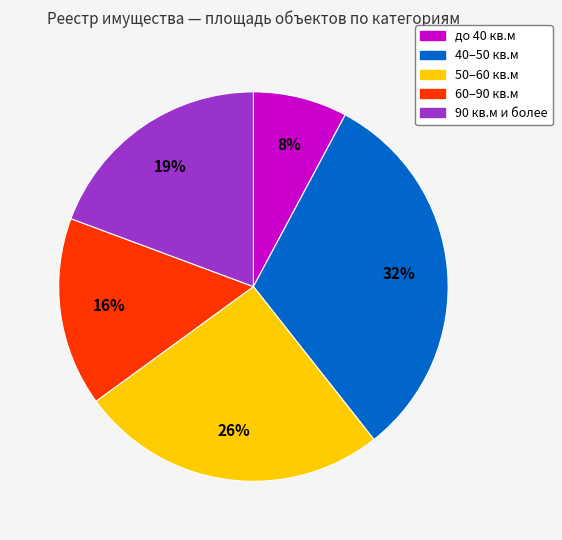

Is there a majority slice in this chart?

No